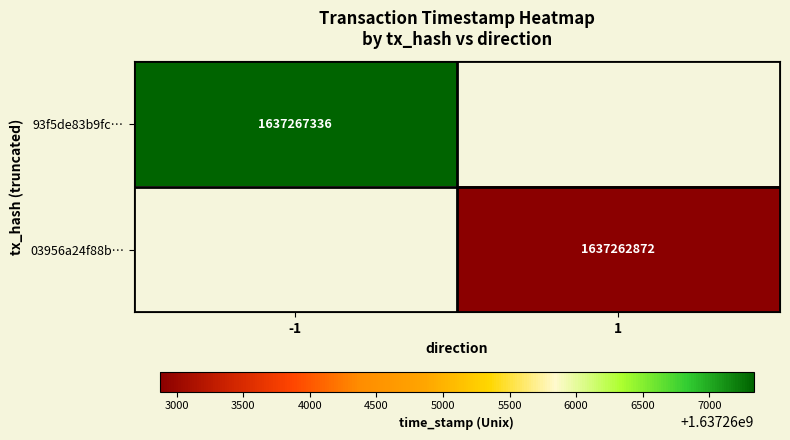

The value of 03956a24f88b… at 1 is 2586272122.5. True or false?

False